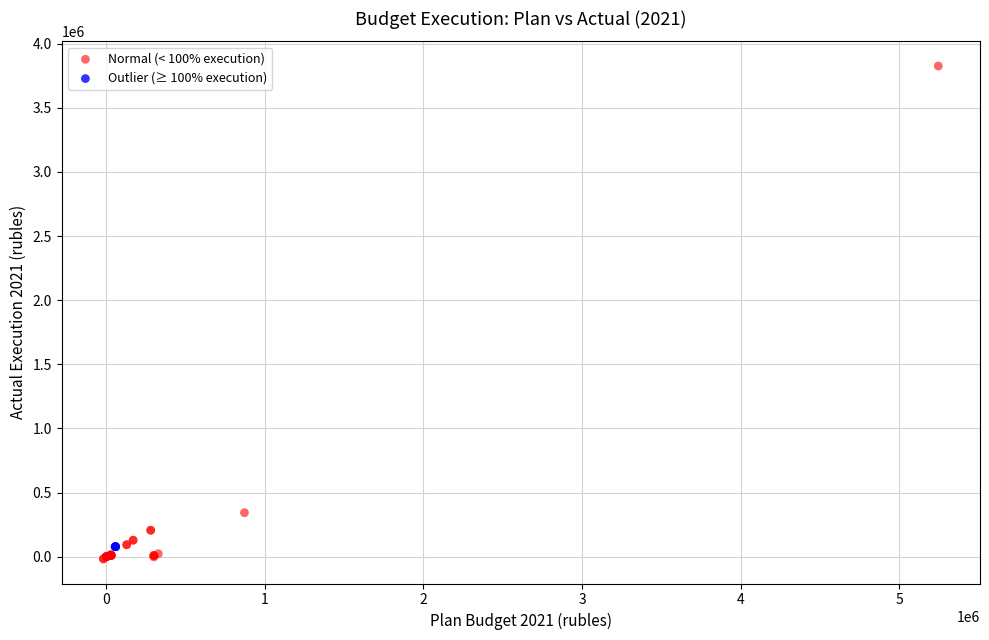

What are all the series names shown in the legend?

Normal (< 100% execution), Outlier (≥ 100% execution)